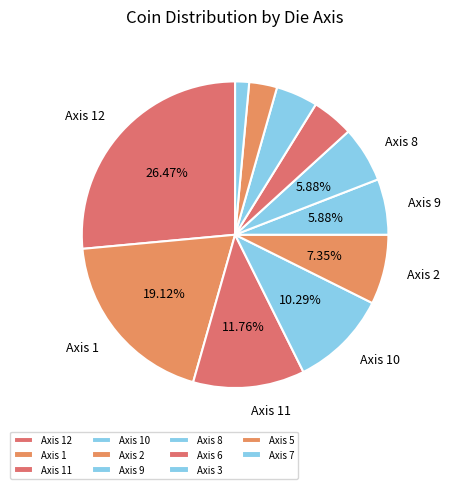

Count the number of slices in the pie.

11